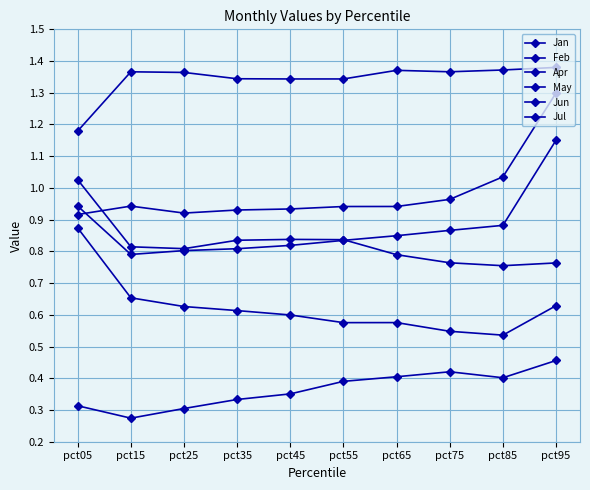

Is it true that Apr equals 0.9 at pct65?

True